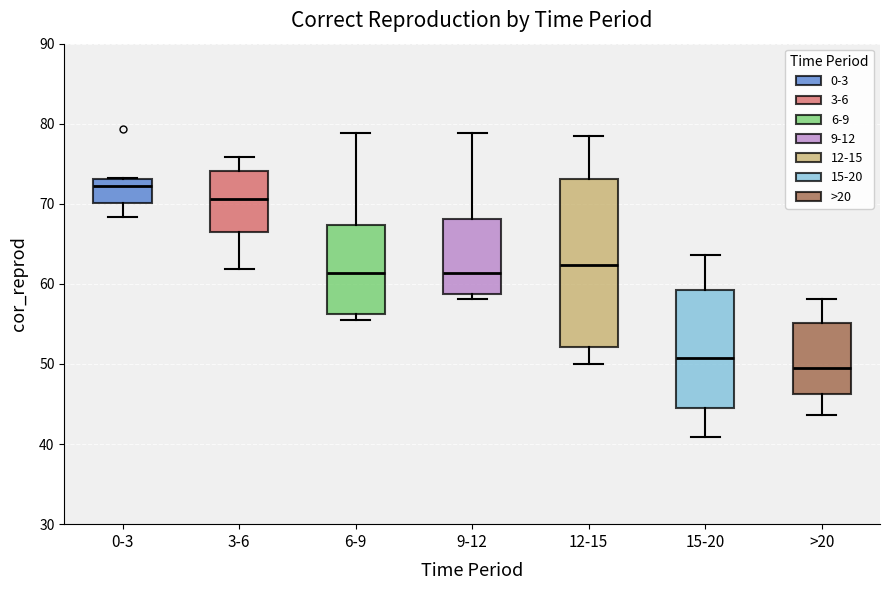

Which box's median line is the highest?

0-3